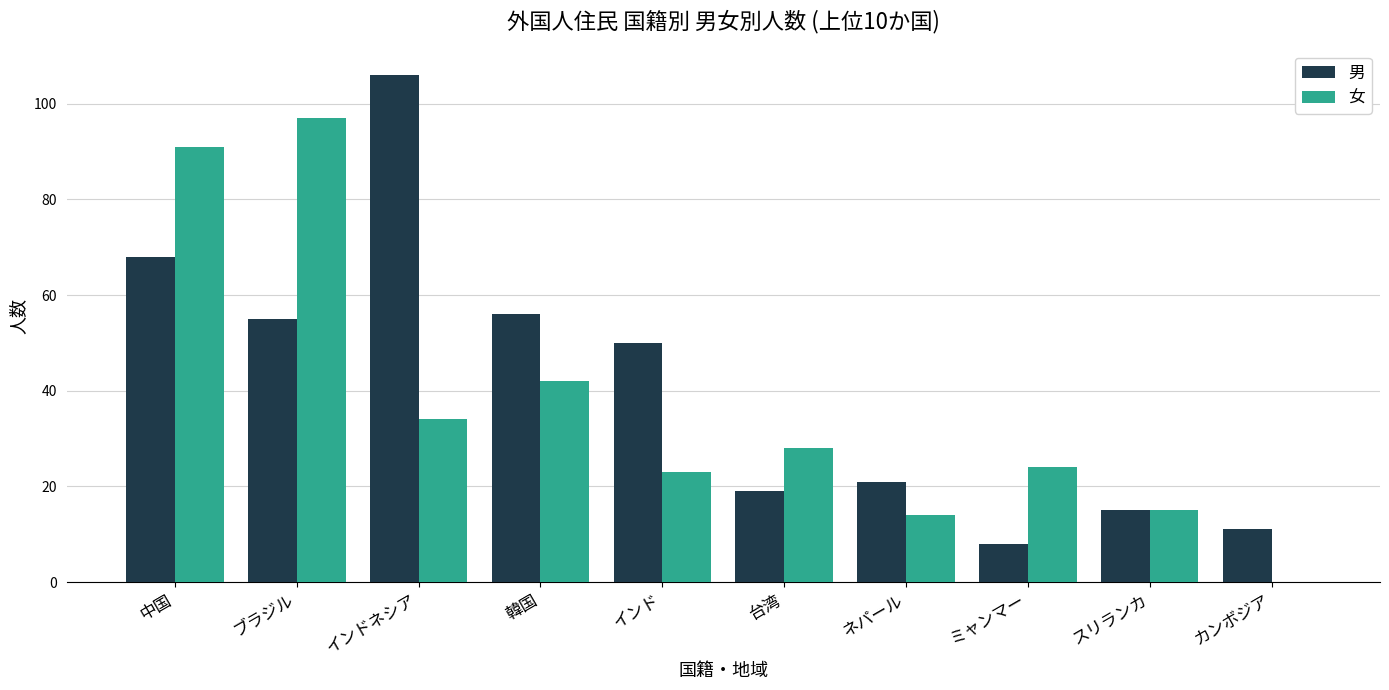

Are the bars horizontal?

No